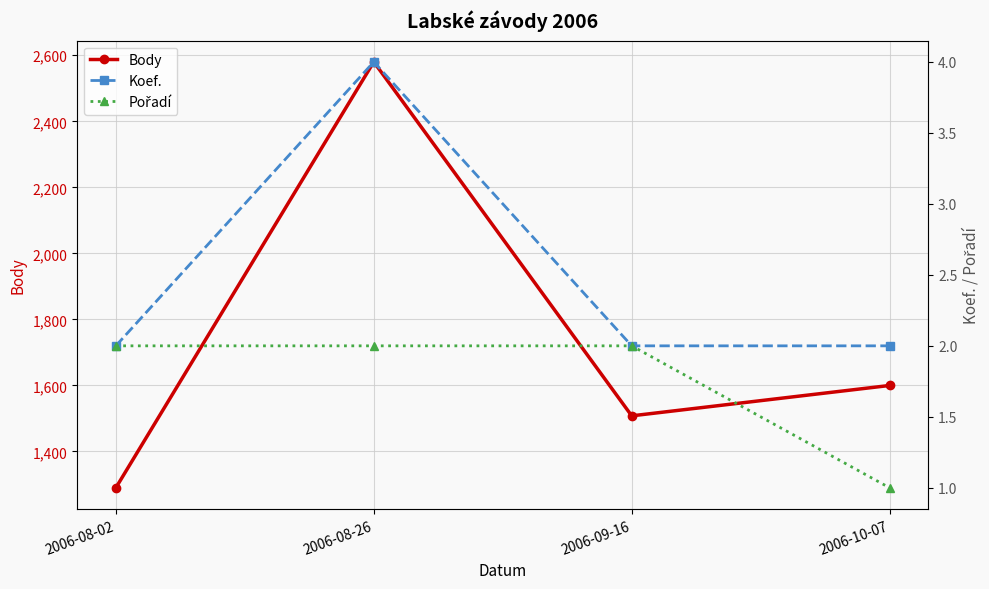

At 2006-08-26, list the series in order from smallest to largest.

Pořadí, Koef., Body